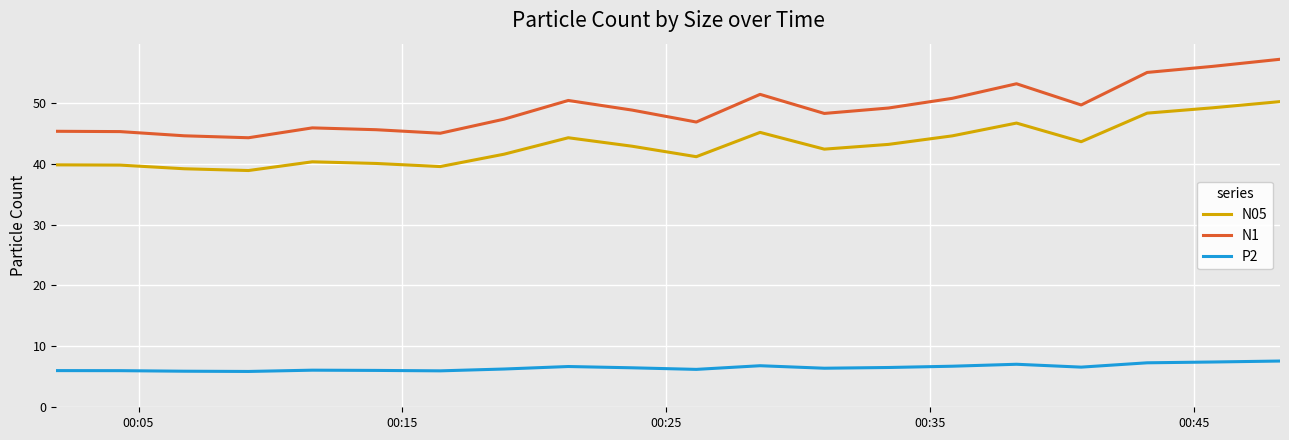

True or false: N1 and N05 cross at least once.

False